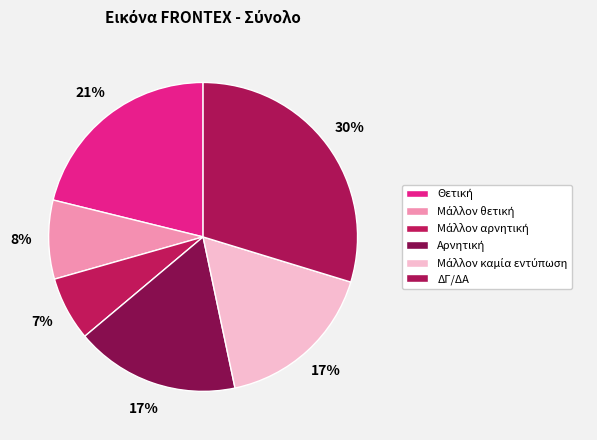

Count the number of slices in the pie.

6